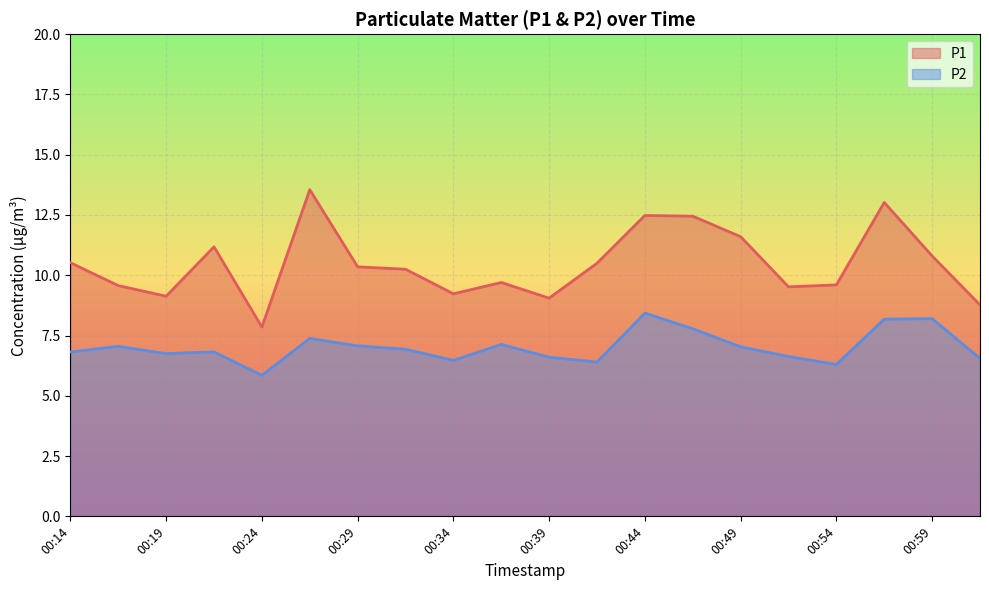

Rank the series by their average value, from highest to lowest.

P1, P2